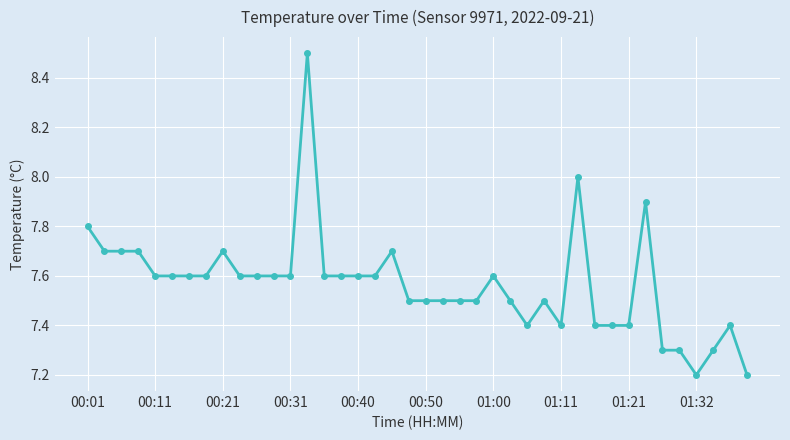

What is the difference between the maximum and minimum values?

1.3